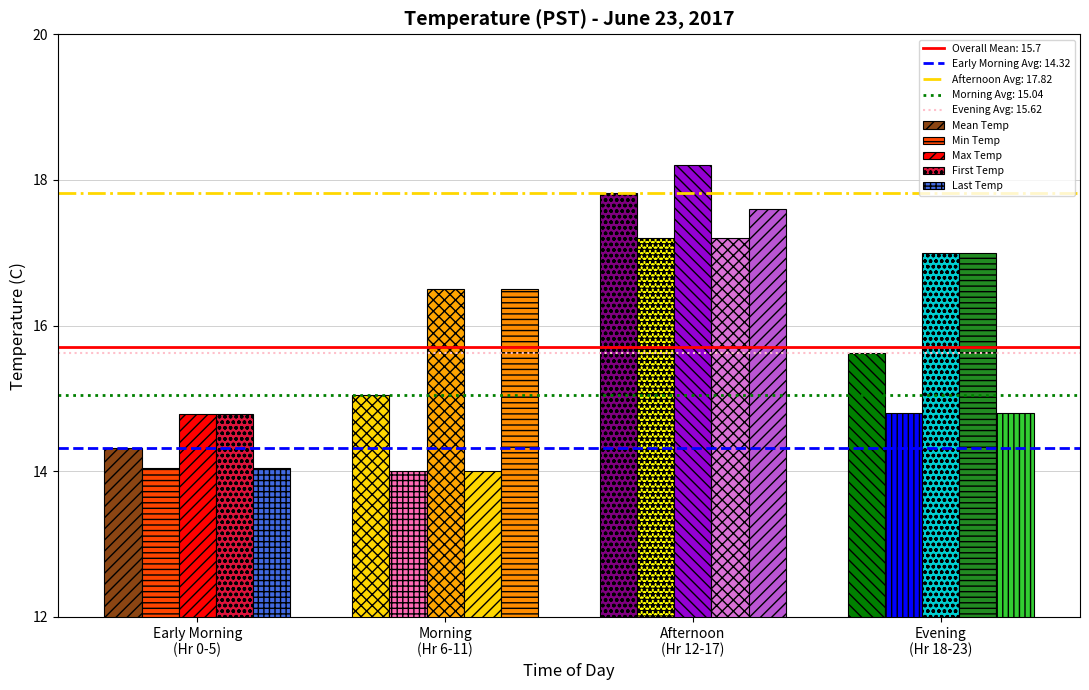

How many bars are there in total?

20